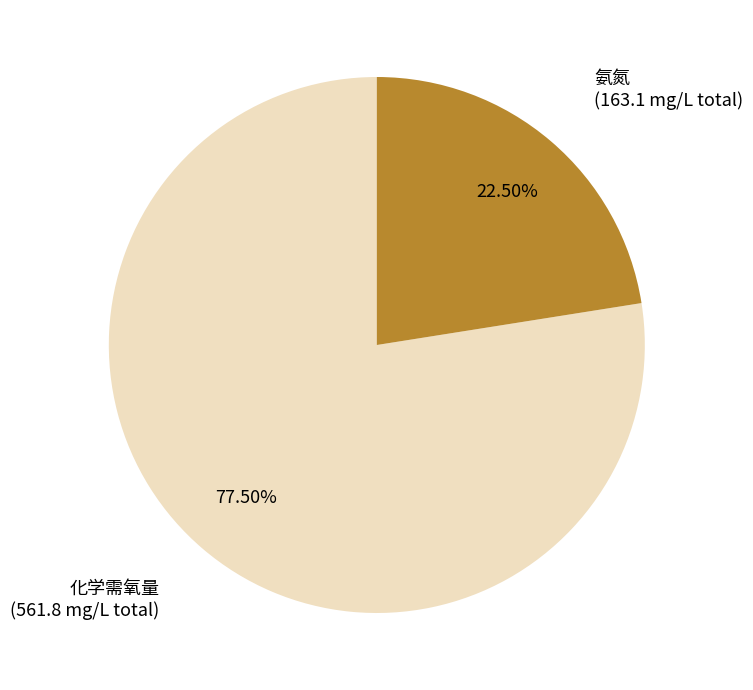

Is there any slice that represents more than half of the pie?

Yes